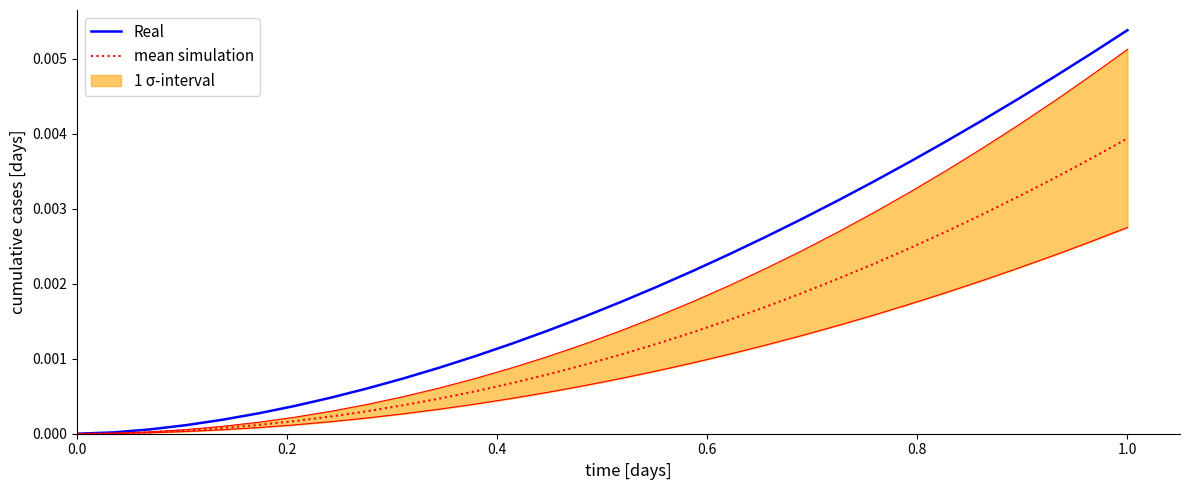

Which category has the highest value in the mean simulation series?

1.0